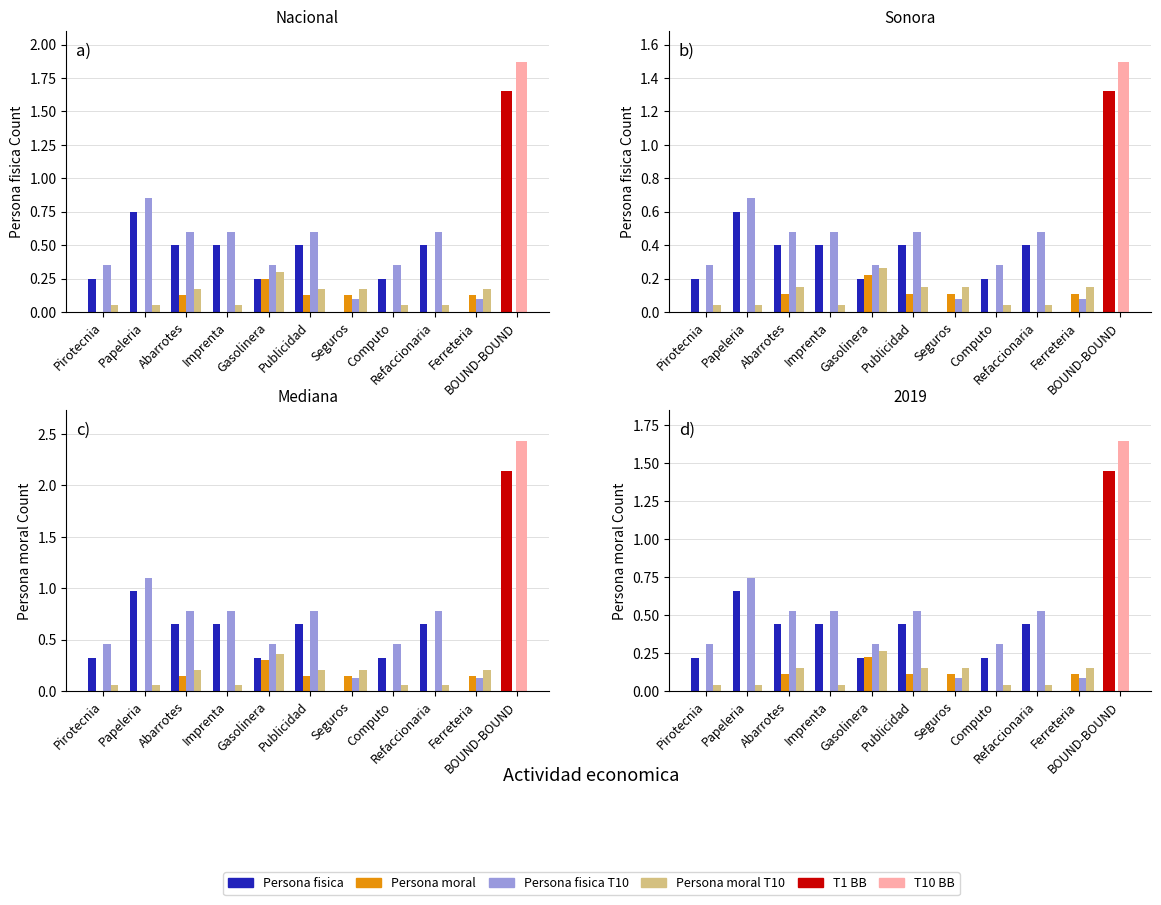

What is the maximum value for AF2 T10?

0.3